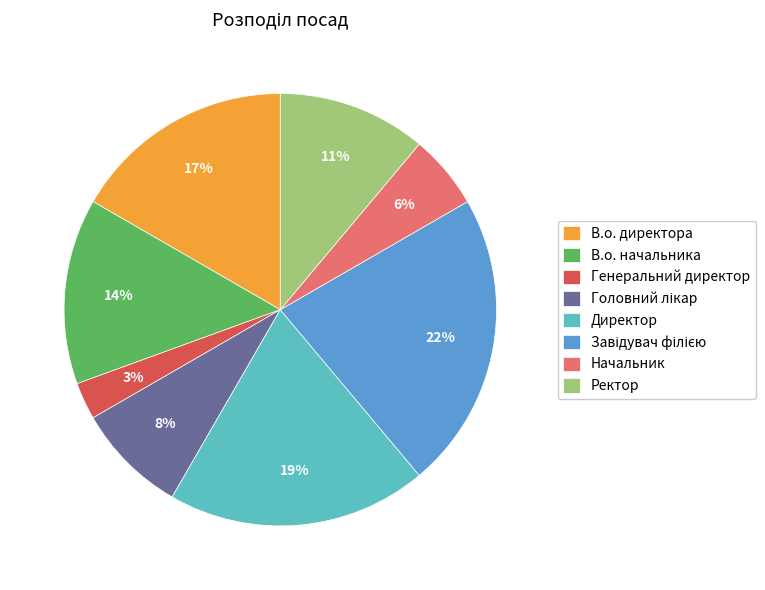

Do Ректор and Начальник together represent more than half of the pie?

No